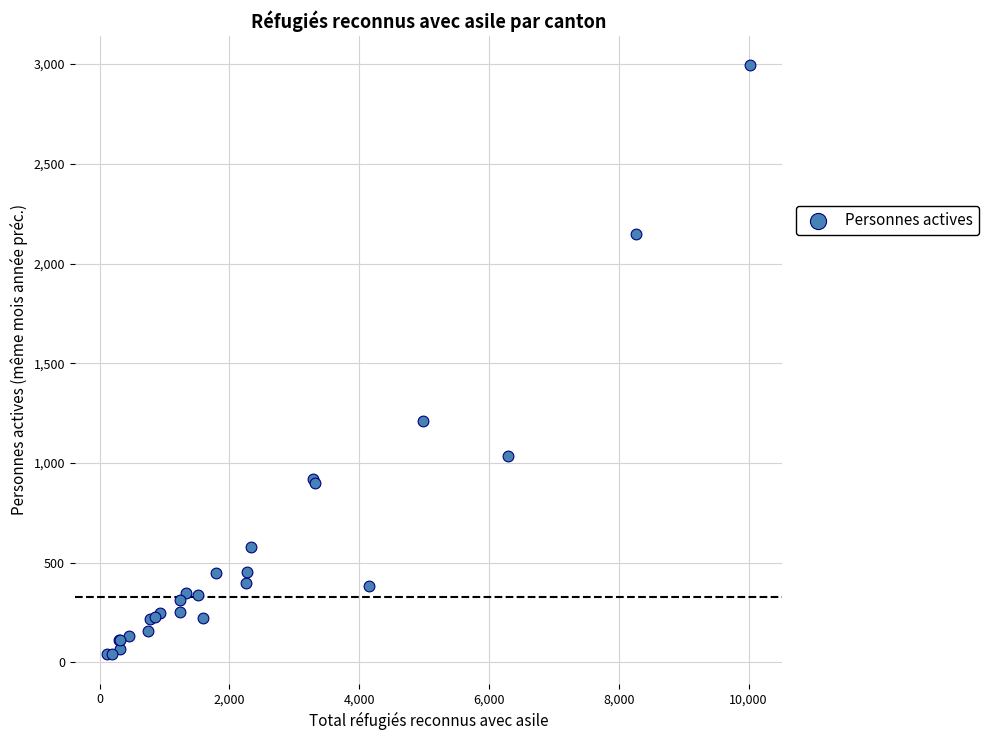

What Y value in the scatter plot is closest to 1517?

1208